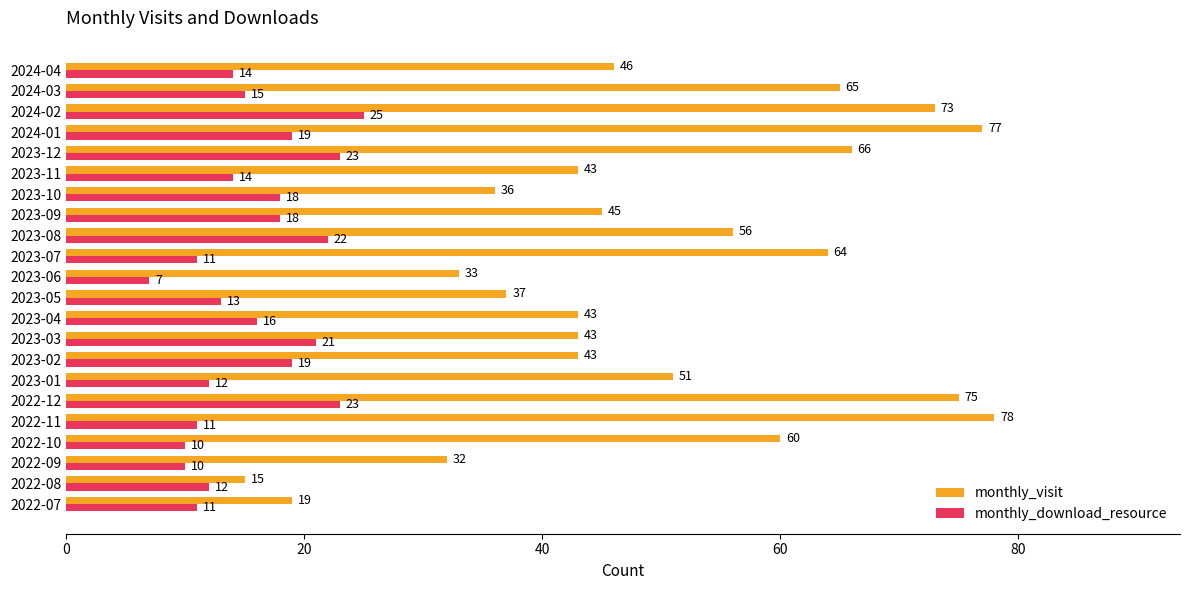

At how many categories does at least one series exceed 22?

20